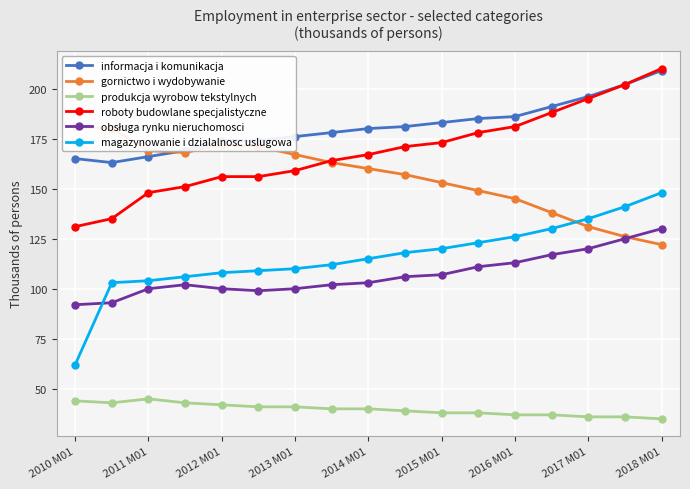

Is it true that roboty budowlane specjalistyczne equals 80 at 2012 M01?

False